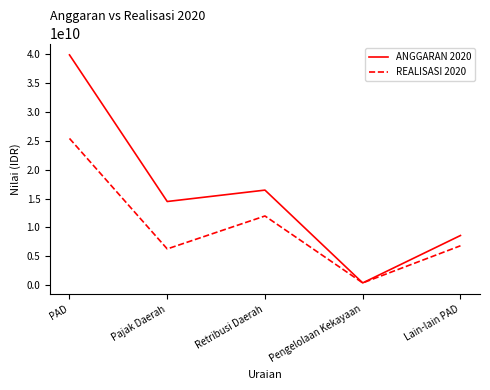

Reading left to right, extract all data points from this chart.

ANGGARAN 2020: PAD=39916194408.0	Pajak Daerah=14489390000.0	Retribusi Daerah=16465139450.0	Pengelolaan Kekayaan=370201365.0	Lain-lain PAD=8591463593.0
REALISASI 2020: PAD=25424480282.2	Pajak Daerah=6265317383.0	Retribusi Daerah=11976957530.0	Pengelolaan Kekayaan=370201365.0	Lain-lain PAD=6812004004.2